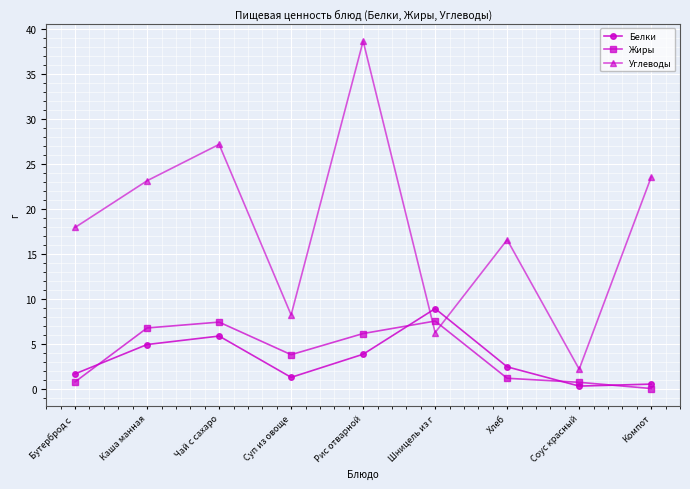

How many interior local valleys does the Жиры series have?

1